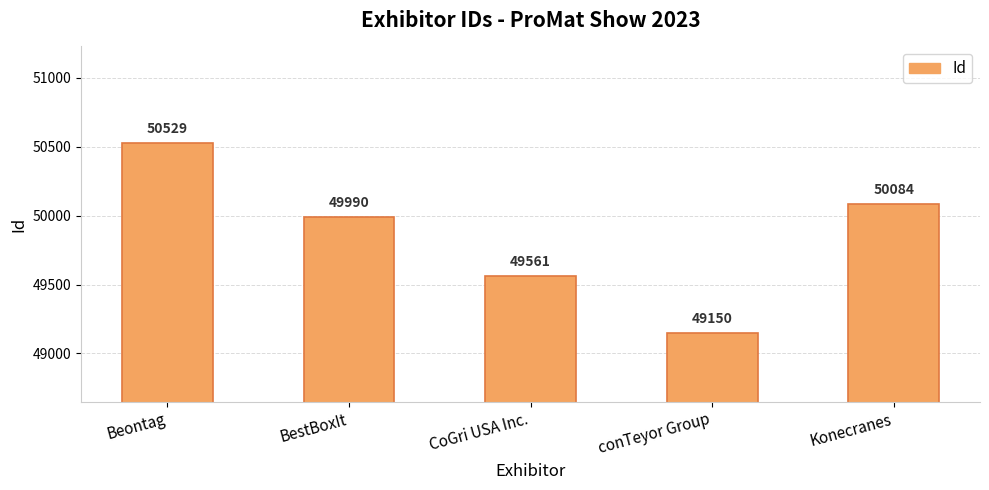

Rank the categories by value from lowest to highest.

conTeyor Group, CoGri USA Inc., BestBoxIt, Konecranes, Beontag